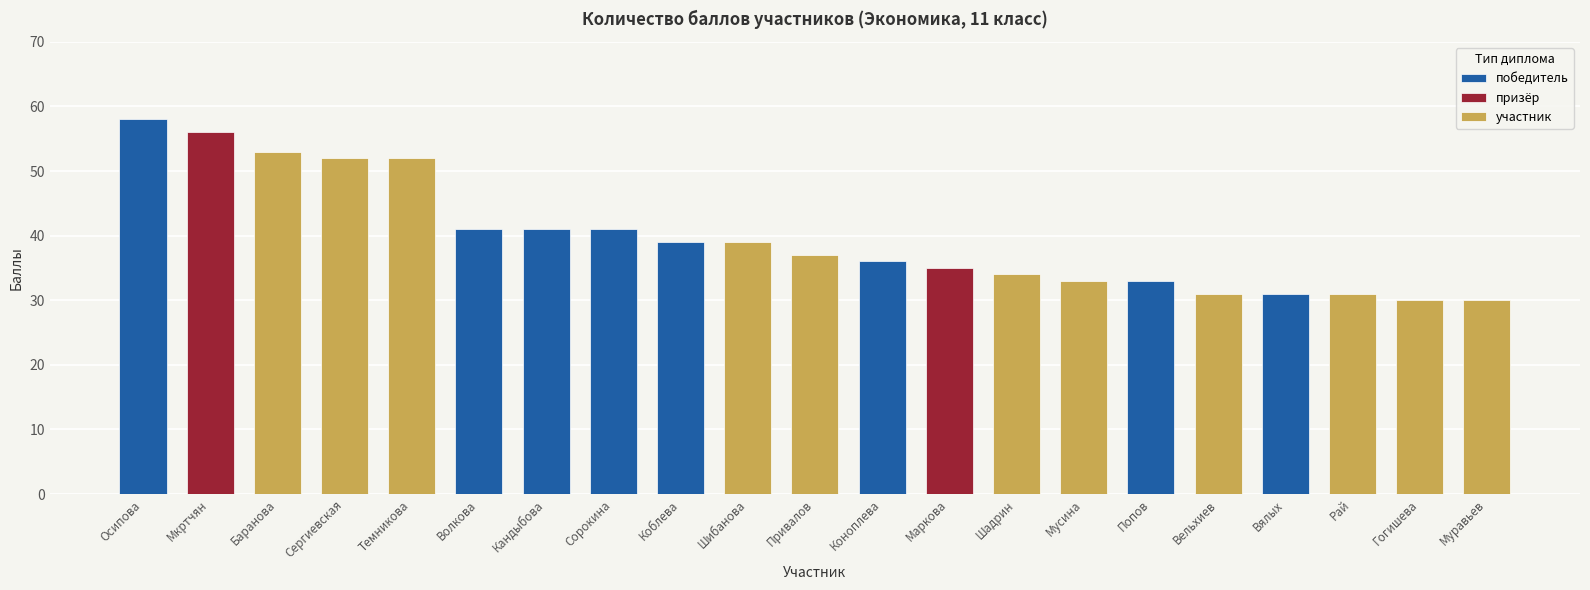

Reading right to left, transcribe all the data shown in this chart.

Муравьев=30	Гогишева=30	Рай=31	Вялых=31	Вельхиев=31	Попов=33	Мусина=33	Шадрин=34	Маркова=35	Коноплева=36	Привалов=37	Шибанова=39	Коблева=39	Сорокина=41	Кандыбова=41	Волкова=41	Темникова=52	Сергиевская=52	Баранова=53	Мкртчян=56	Осипова=58